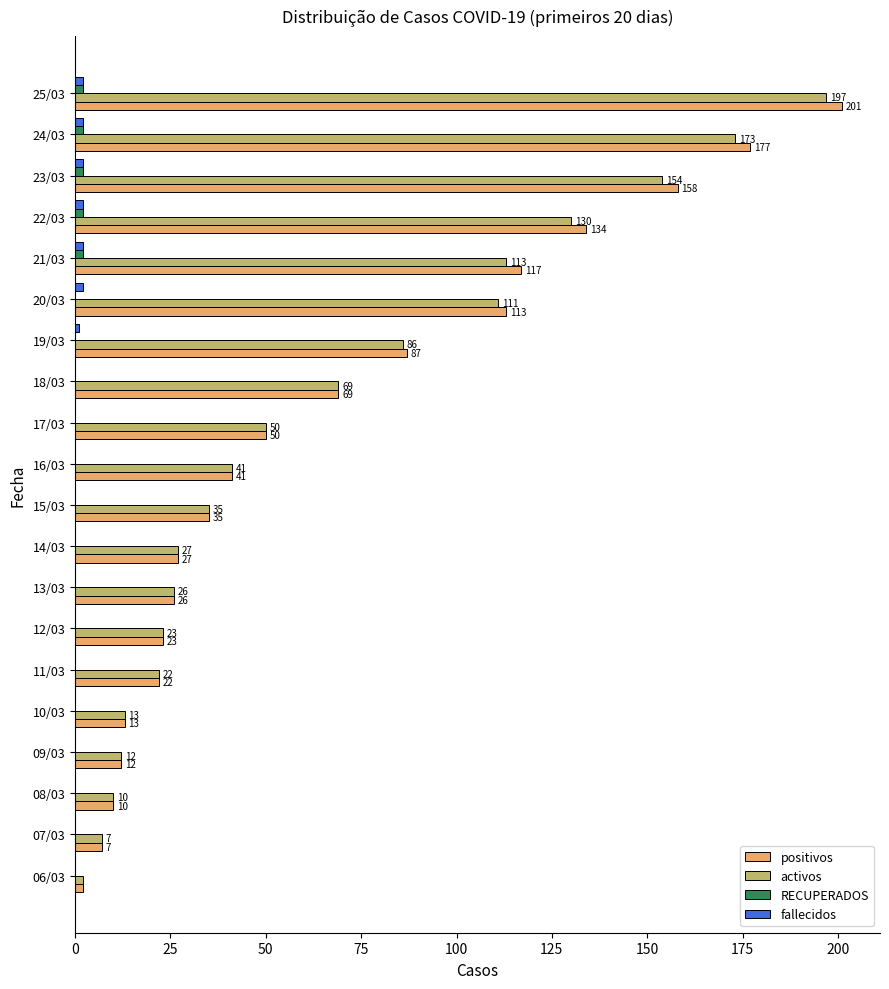

The value of positivos at 16/03 is 24. True or false?

False